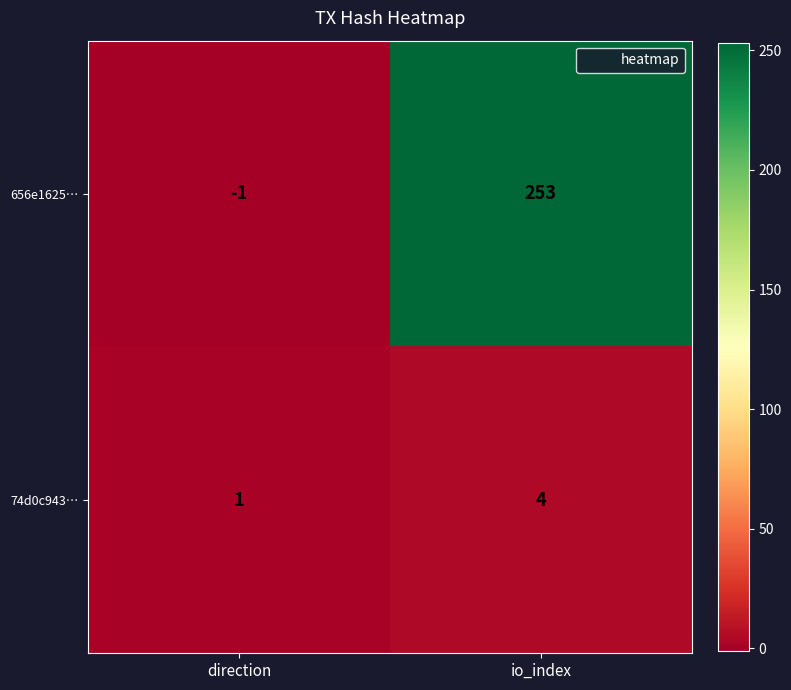

At which label does 74d0c943… reach its minimum?

direction